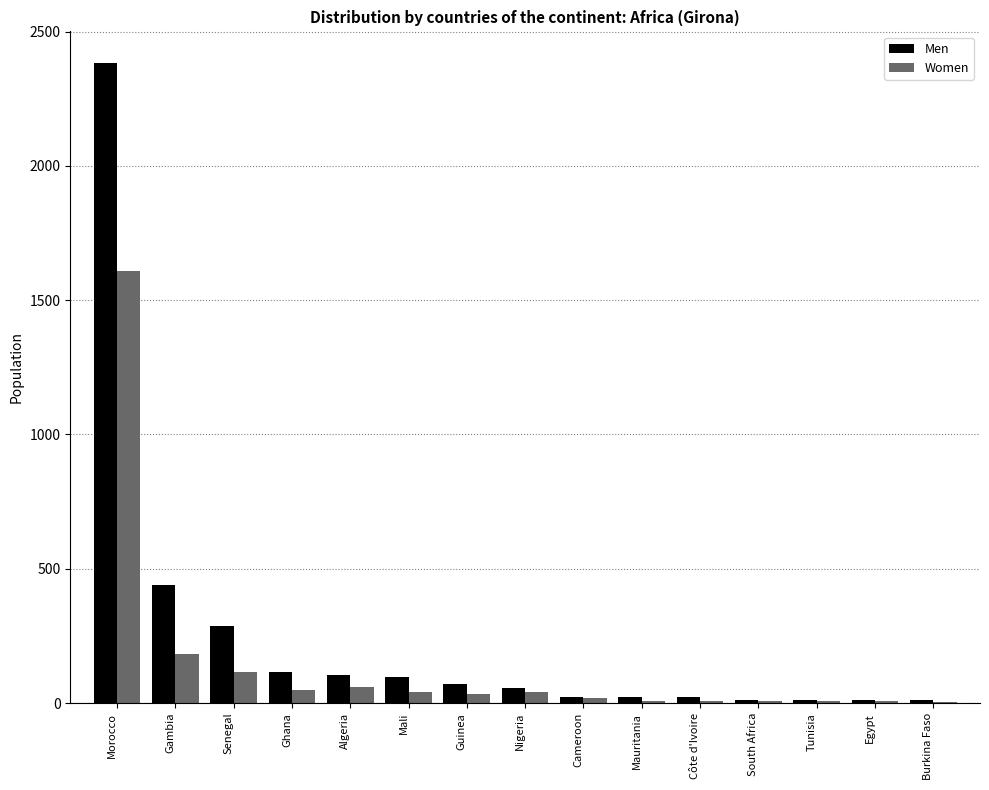

What is the sum of all Men values?

3670